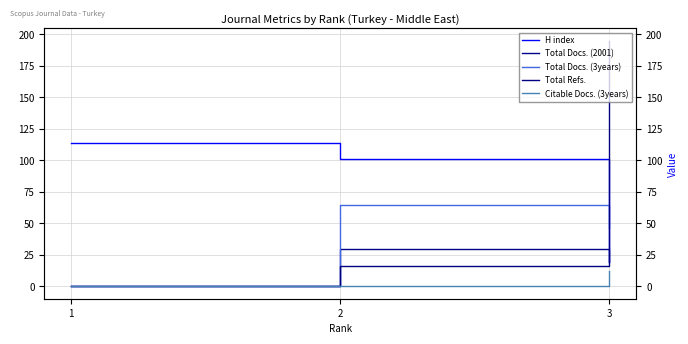

What are all the series names shown in the legend?

H index, Total Docs. (2001), Total Docs. (3years), Total Refs., Citable Docs. (3years)